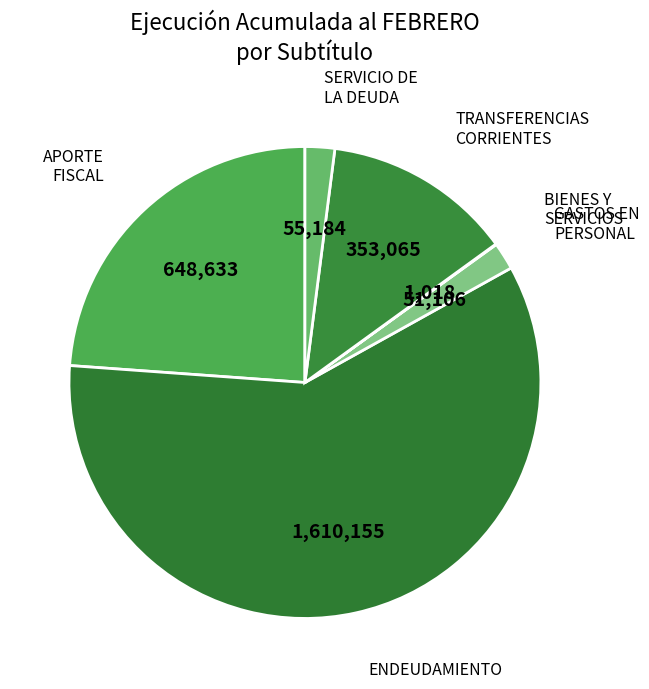

Which slice is the largest?

ENDEUDAMIENTO